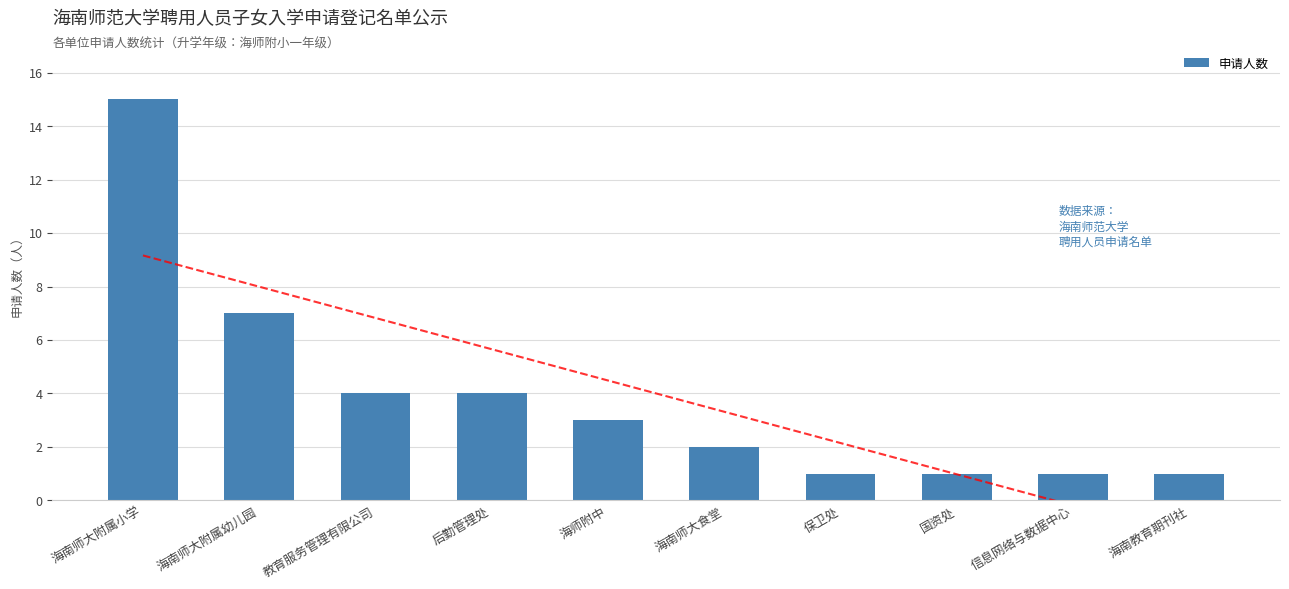

Reading left to right, what are all the values shown in this chart?

海南师大附属小学=15	海南师大附属幼儿园=7	教育服务管理有限公司=4	后勤管理处=4	海师附中=3	海南师大食堂=2	保卫处=1	国资处=1	信息网络与数据中心=1	海南教育期刊社=1